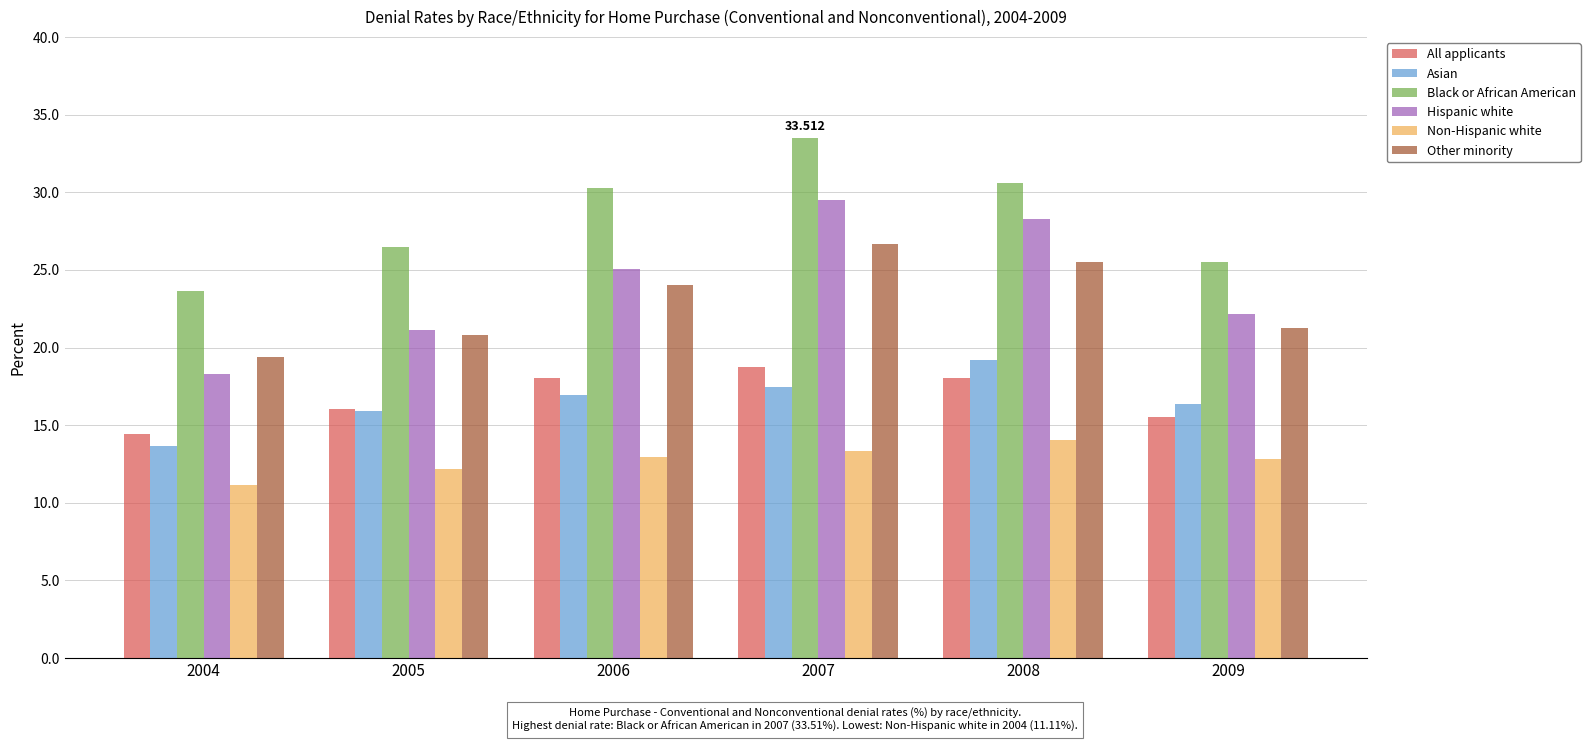

What is the difference between the Asian values at 2004 and 2008?

5.5